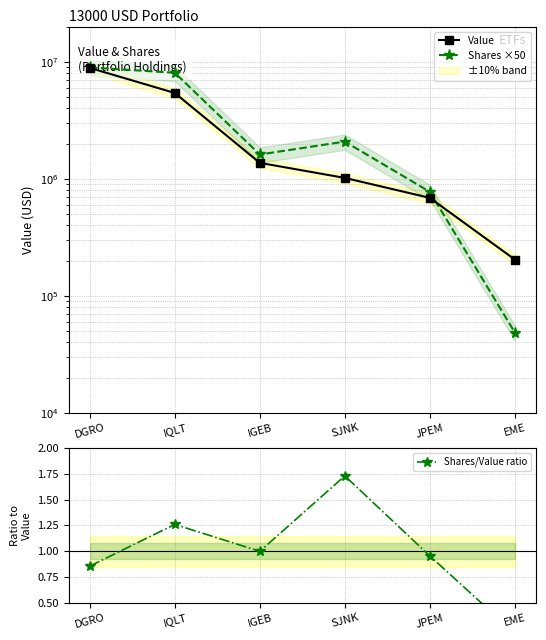

Is this an area chart (filled region under the line)?

No